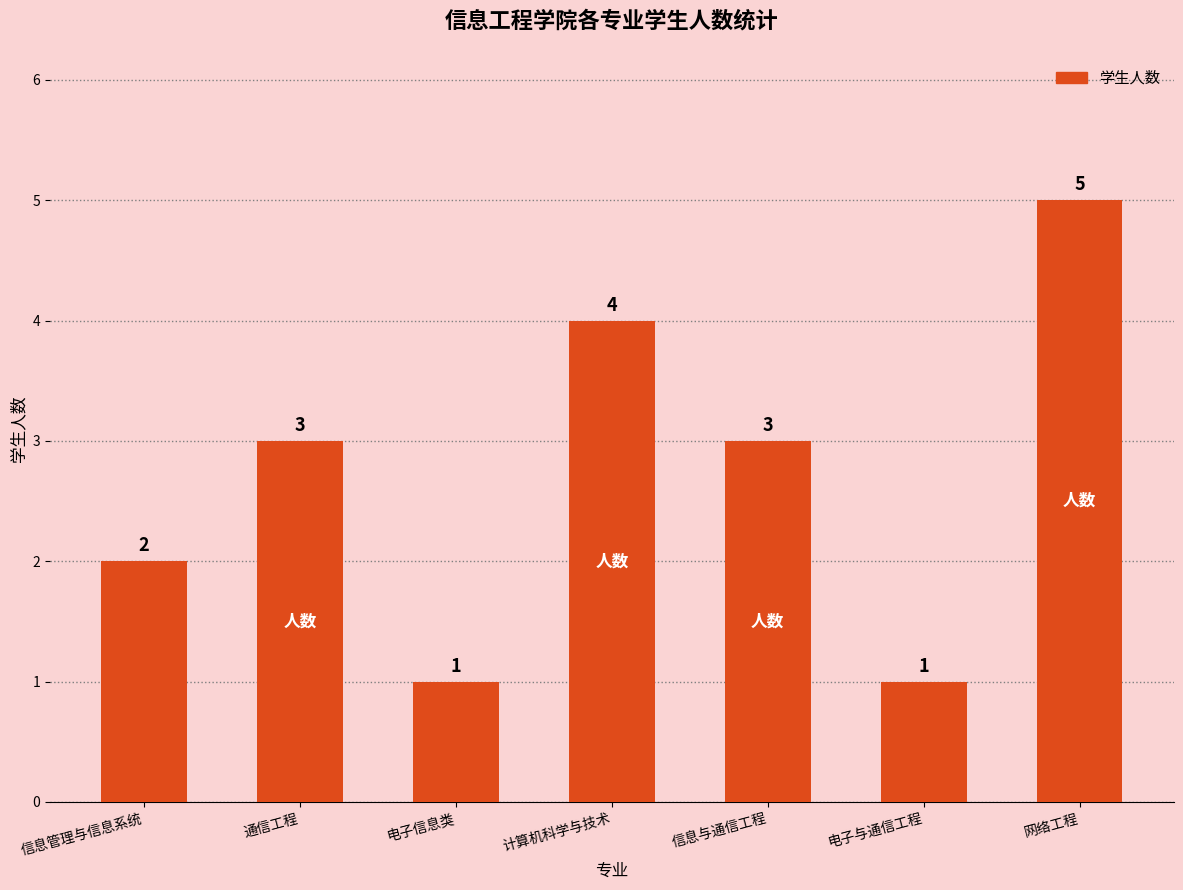

What is the minimum value shown in the chart?

1